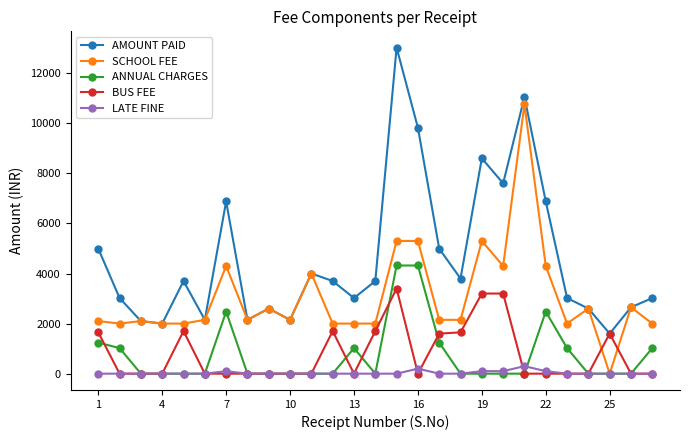

Rank the series by their maximum value, from highest to lowest.

AMOUNT PAID, SCHOOL FEE, ANNUAL CHARGES, BUS FEE, LATE FINE